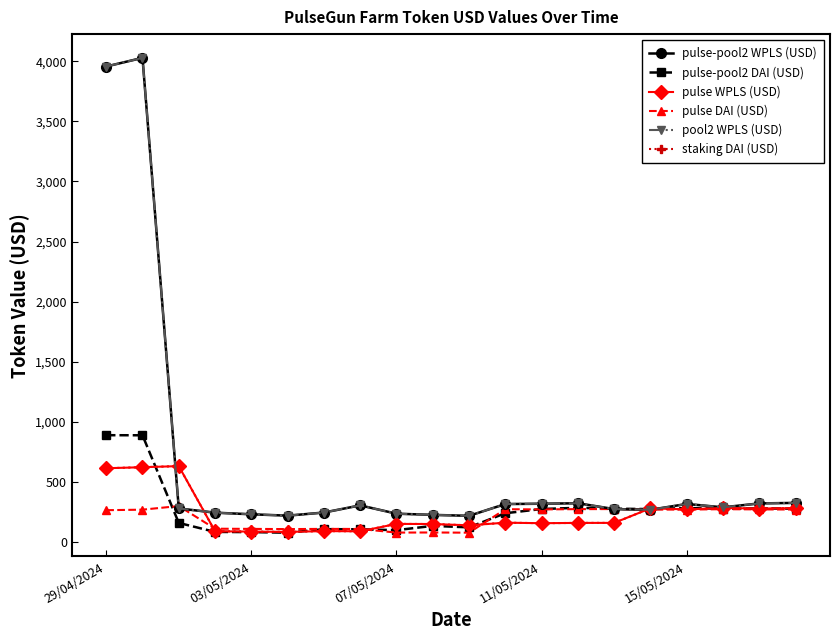

Reading left to right, list all the values displayed in this chart.

pulse-pool2 WPLS (USD): 3957.7	4029.9	277.0	241.7	228.2	216.8	242.7	302.4	233.2	223.3	215.3	313.4	316.1	320.1	271.5	265.8	314.1	286.1	318.7	323.1
pulse-pool2 DAI (USD): 886.9	886.2	156.3	81.3	79.9	74.8	104.3	103.1	96.0	131.5	119.4	236.9	272.1	282.2	275.1	271.2	279.9	274.9	277.0	275.2
pulse WPLS (USD): 611.7	620.3	629.4	86.6	84.1	81.5	88.1	86.6	148.1	147.1	136.2	158.2	154.0	156.3	156.6	277.7	269.1	280.5	275.9	279.3
pulse DAI (USD): 262.3	266.6	296.8	108.1	106.5	104.8	106.6	105.9	75.8	76.6	74.9	270.4	268.8	271.1	271.8	267.5	267.3	270.6	268.9	267.9
pool2 WPLS (USD): 3957.7	4029.9	277.0	241.7	228.2	216.8	242.7	302.4	233.2	223.3	215.3	313.4	316.1	320.1	271.5	265.8	314.1	286.1	318.7	323.1
staking DAI (USD): 611.7	620.3	629.4	86.6	84.1	81.5	88.1	86.6	148.1	147.1	136.2	158.2	154.0	156.3	156.6	277.7	269.1	280.5	275.9	279.3